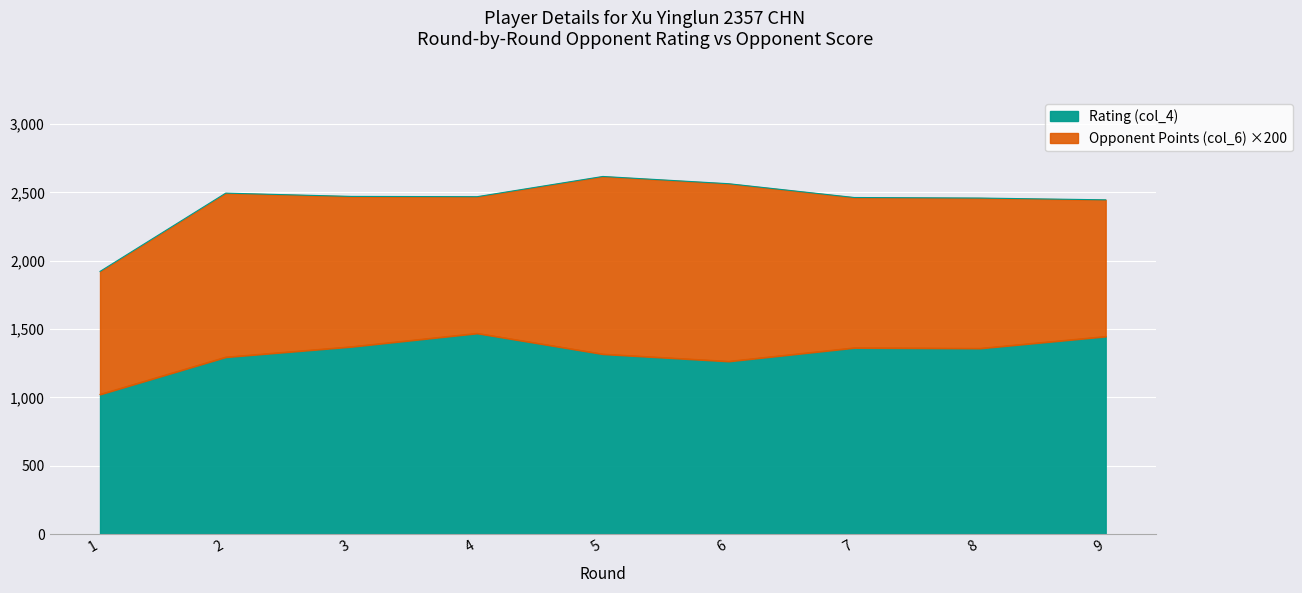

List the labels in order of value, smallest first.

1, 9, 8, 7, 4, 3, 2, 6, 5